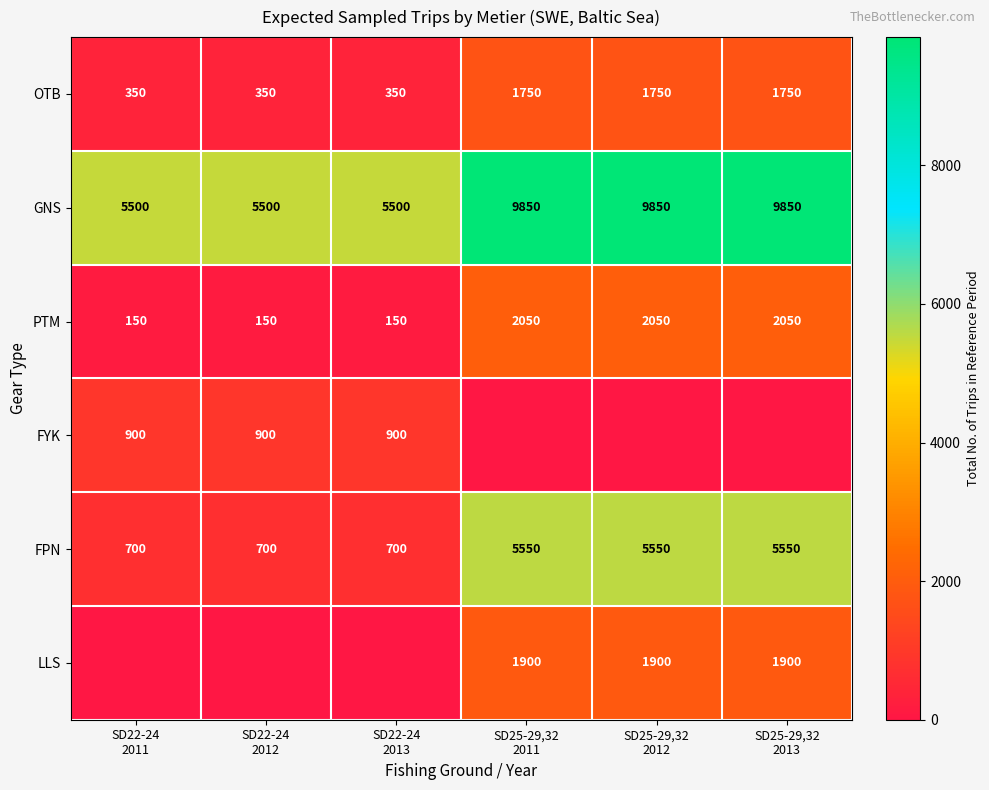

What is the difference between the maximum and second lowest values in the FPN series?

4850